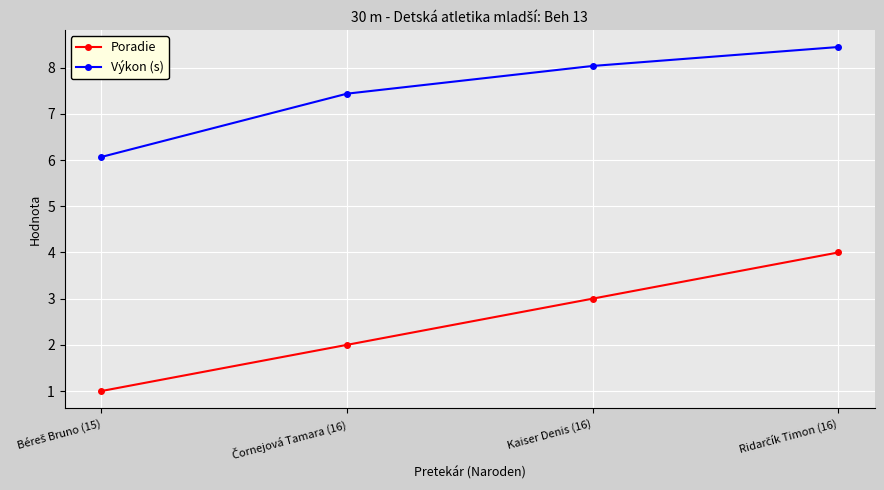

Does the chart have visible grid lines?

Yes